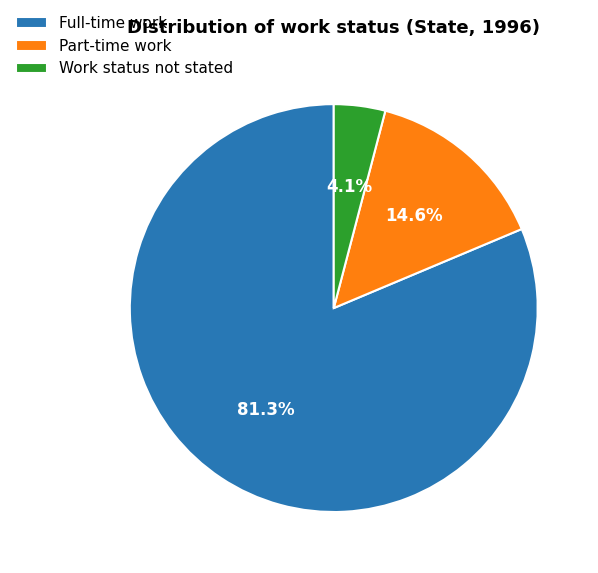

To the nearest percent, what is the difference between the Part-time work and Full-time work slice percentages?

67%